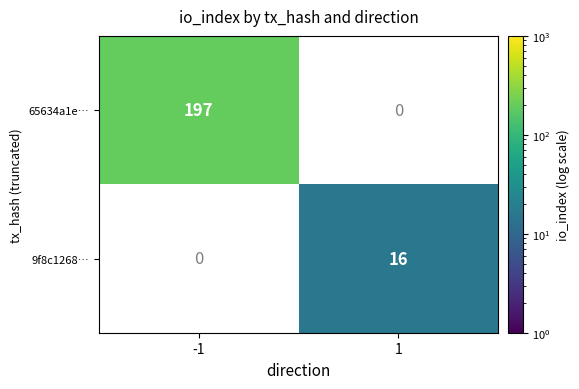

The 9f8c1268… series shows 28 at 1. True or false?

False